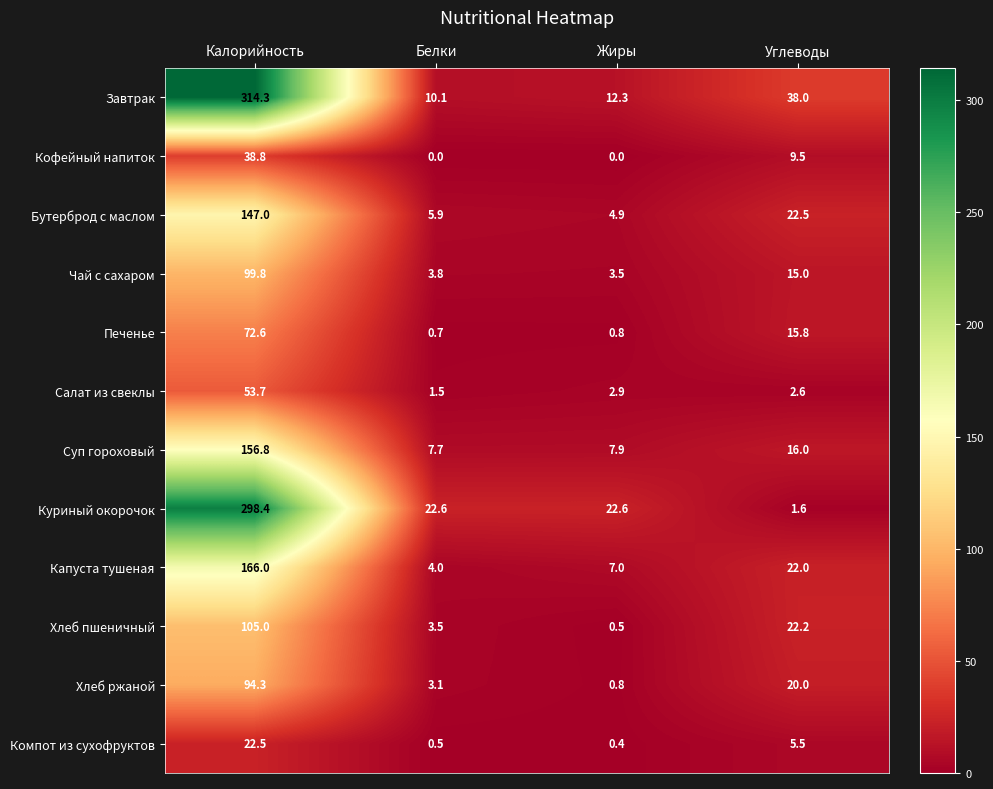

True or false: Куриный окорочок has a value of 22.6 at Белки.

True